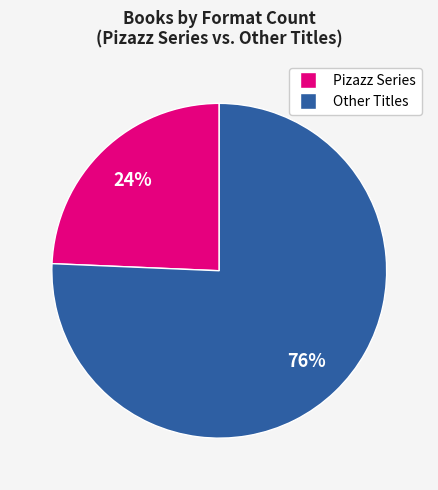

Does any single category account for the majority?

Yes